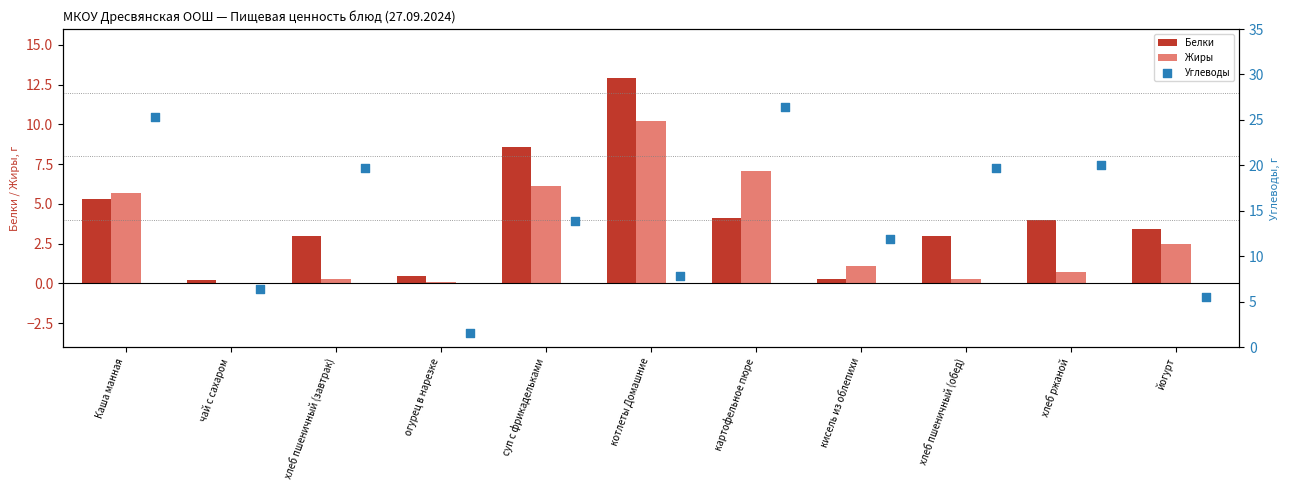

Is it true that Жиры equals 1.1 at кисель из облепихи?

True